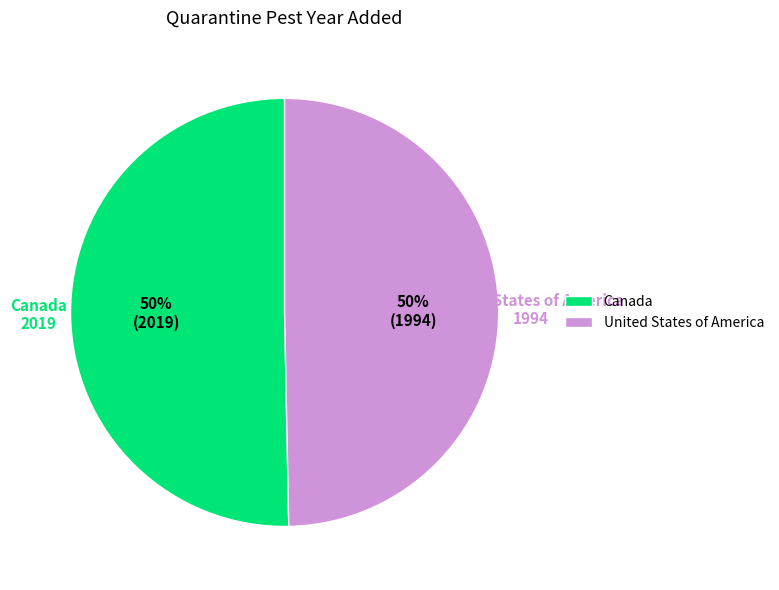

To the nearest percent, what portion does Canada represent?

50%